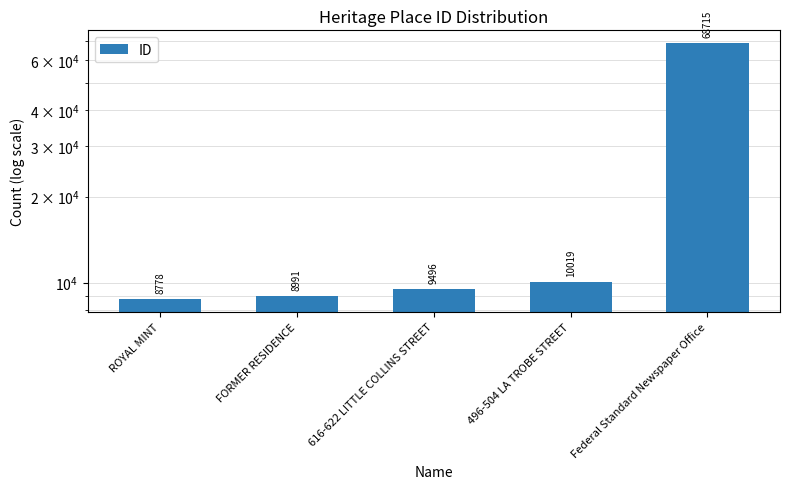

True or false: the data shows 120004 at Federal Standard Newspaper Office.

False